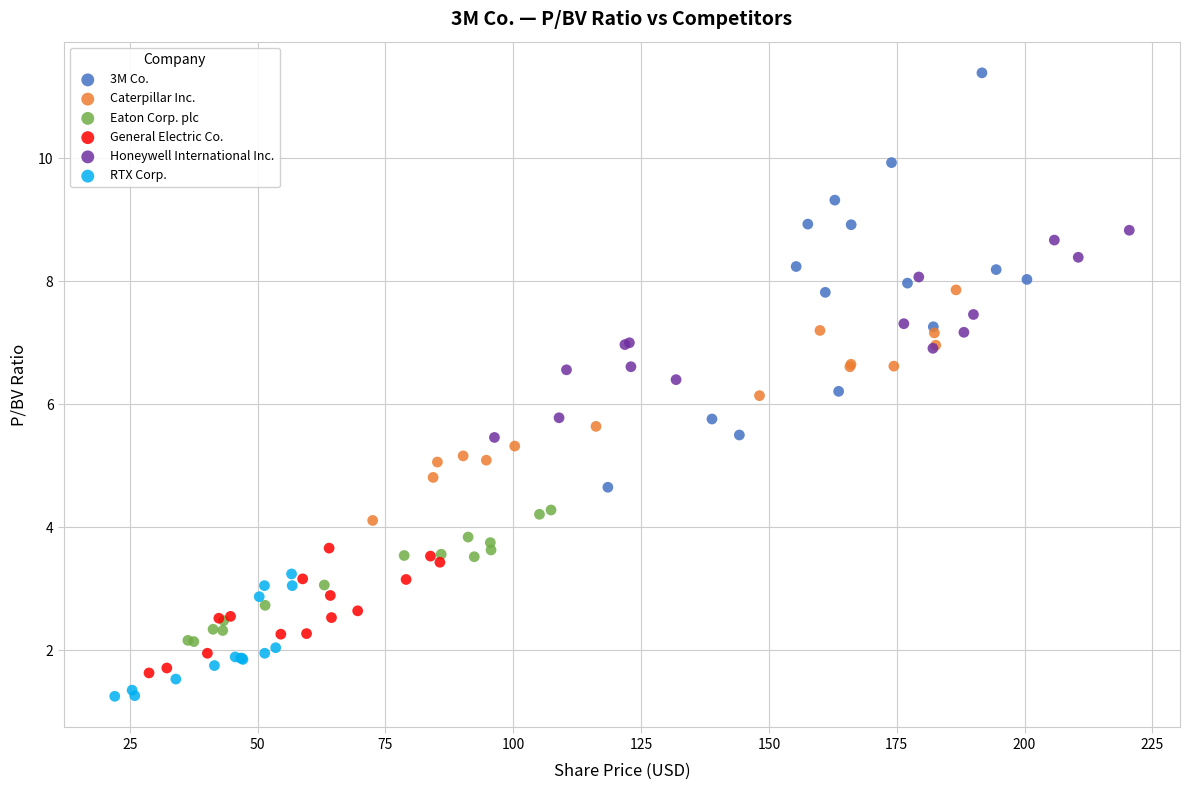

Which series contains the highest Y value?

3M Co.